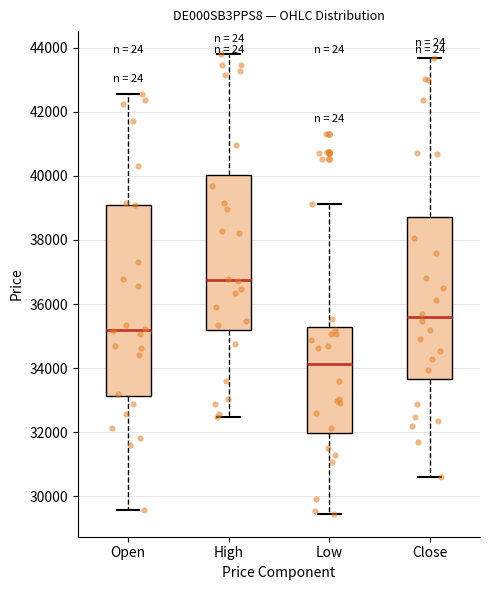

Reading left to right, transcribe this box plot: for each box, give where its median line is, the range the box spans, and where its two whiskers end, as read against the y-axis. The values are not printed on the chart, so give them approximately, as read against the axis.

Open: median 35200, box 33200 to 39200, whiskers 29600 to 42600
High: median 36800, box 35200 to 40000, whiskers 32400 to 43800
Low: median 34200, box 32000 to 35200, whiskers 29400 to 39200
Close: median 35600, box 33600 to 38800, whiskers 30600 to 43600